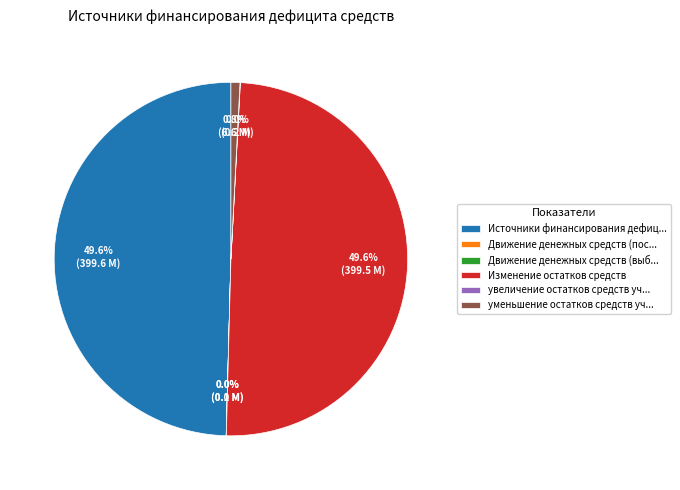

What portion of the pie excludes Источники финансирования дефиц...?

50.4%